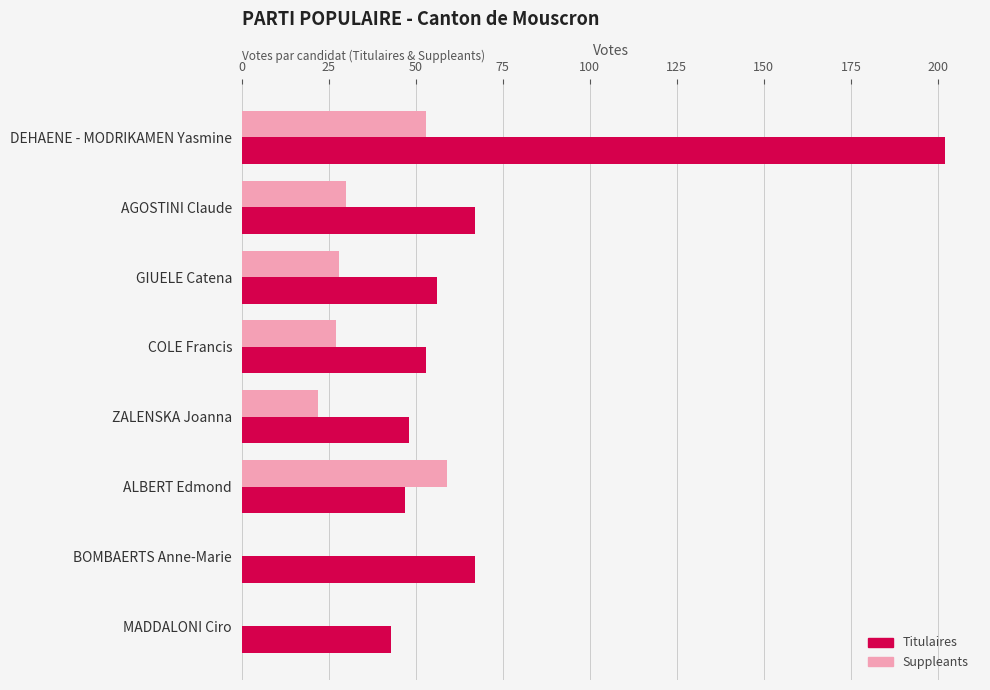

Which series has the largest range (max minus min)?

Titulaires